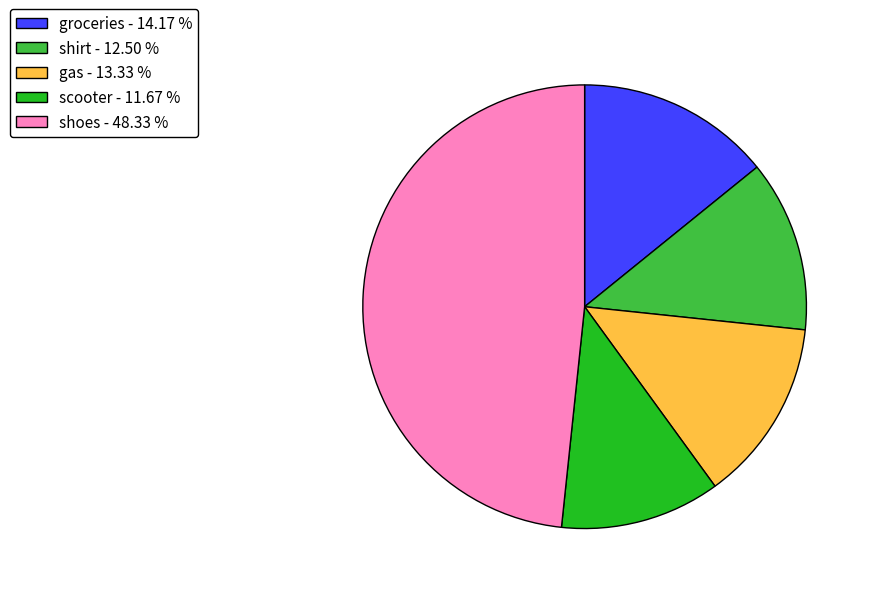

True or false: groceries accounts for 14% of the total.

True